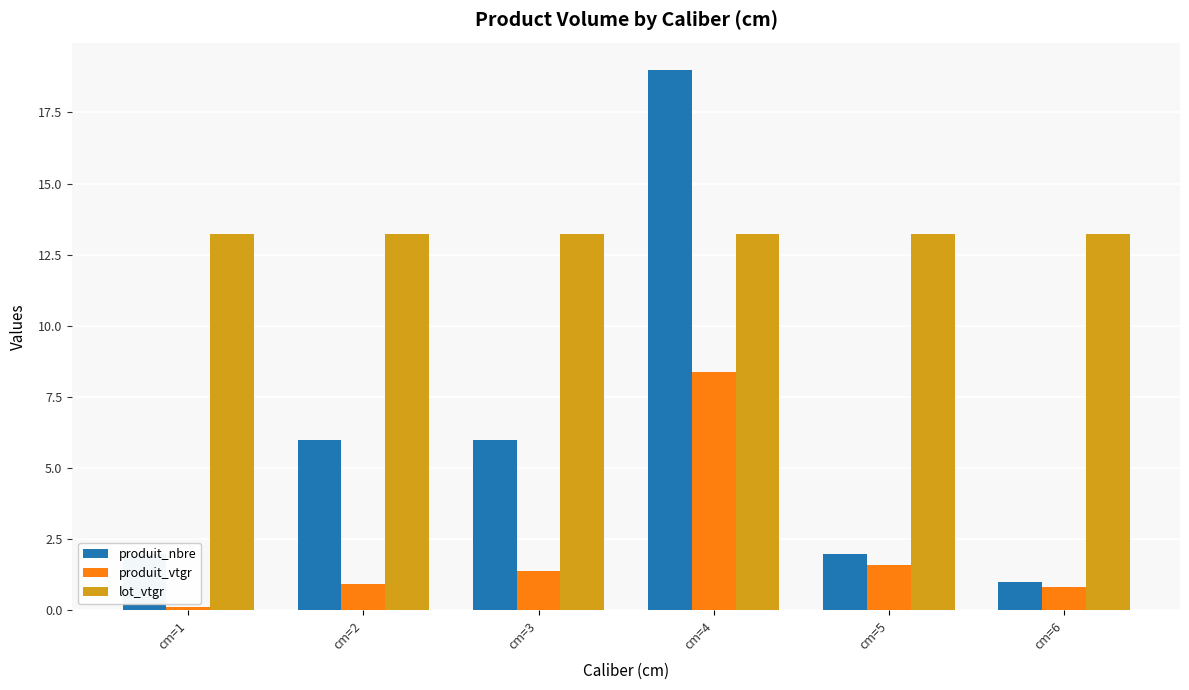

What is the total value across all series at cm=4?

40.6